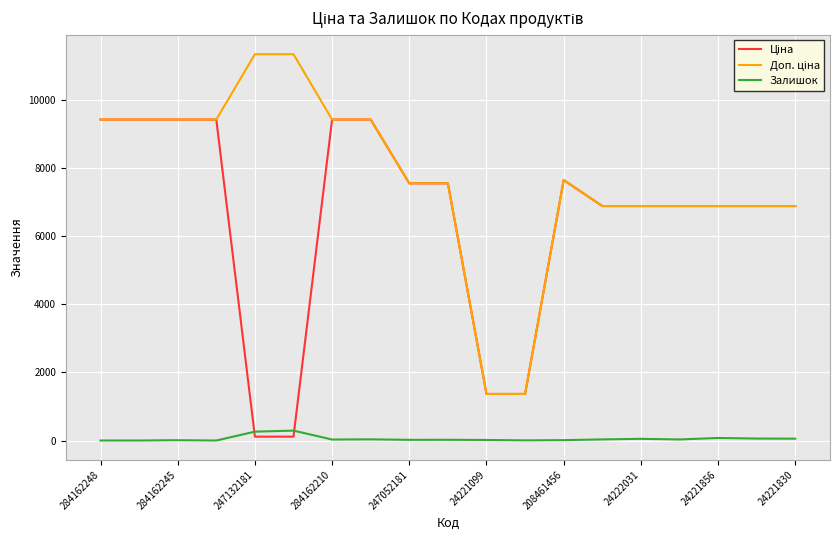

What is the maximum value shown in the chart?

11334.0